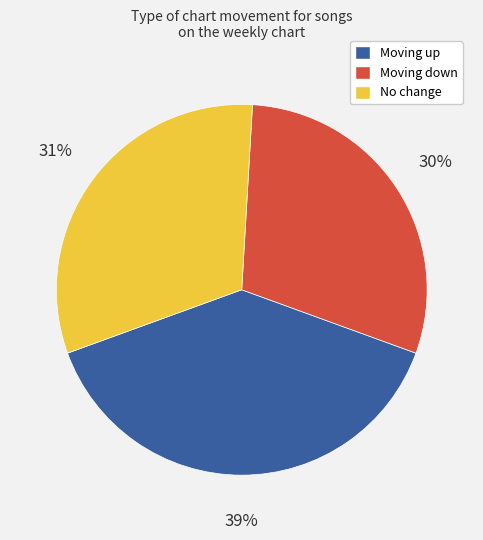

Is there any slice that represents more than half of the pie?

No